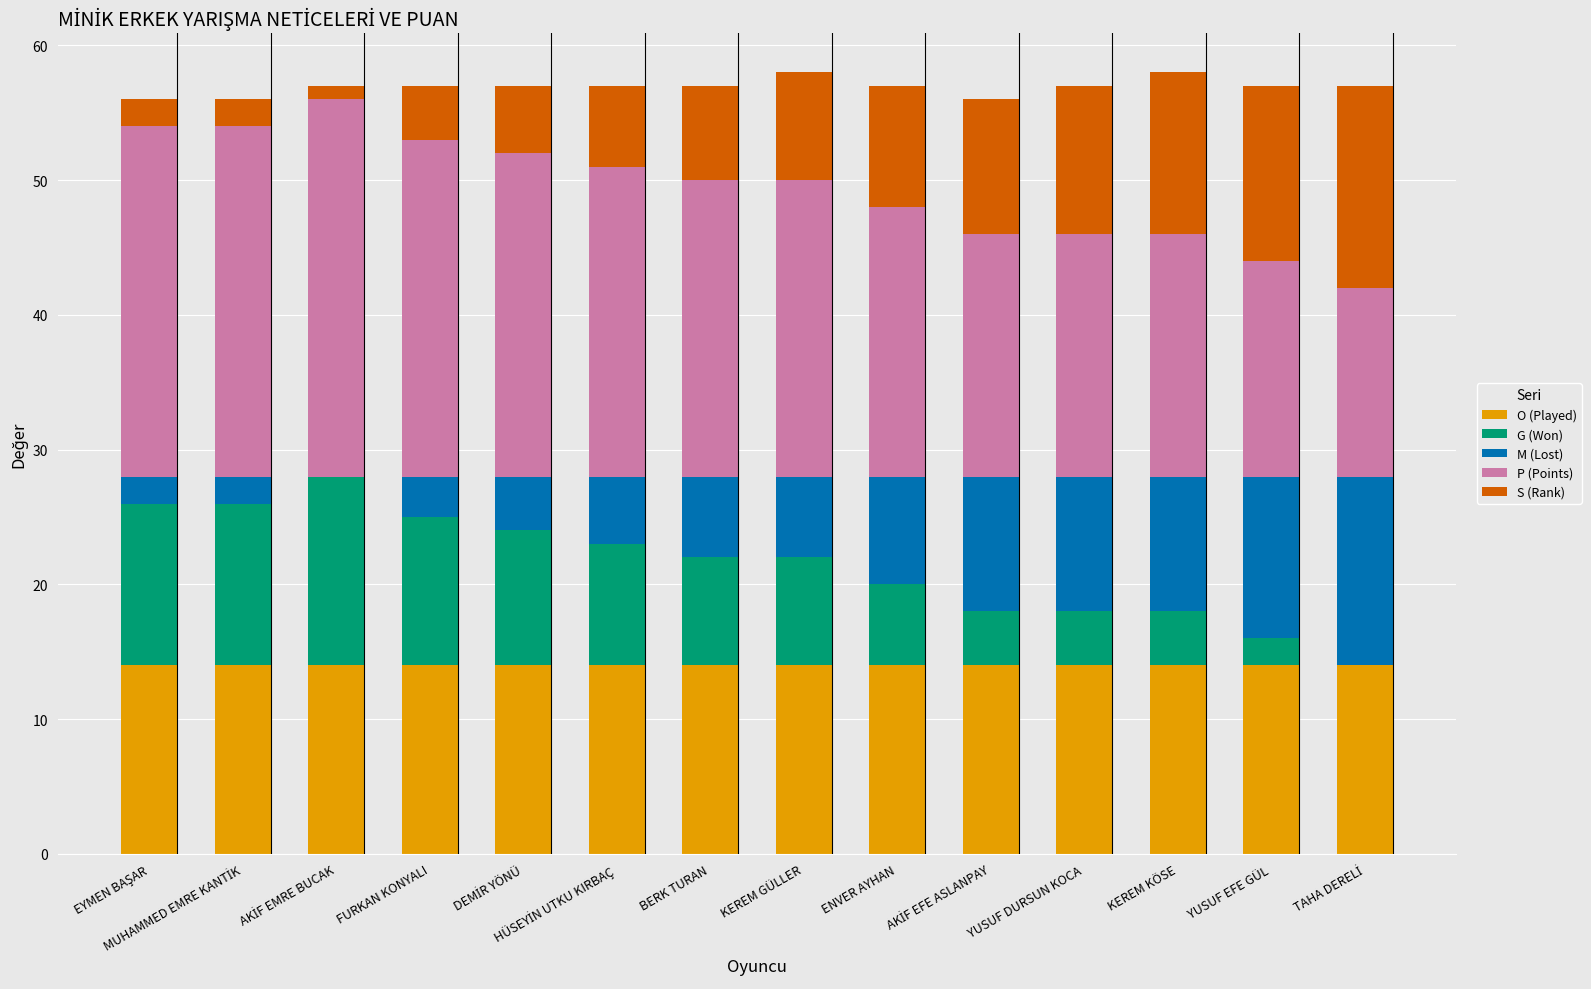

What is the maximum value for O (Played)?

14